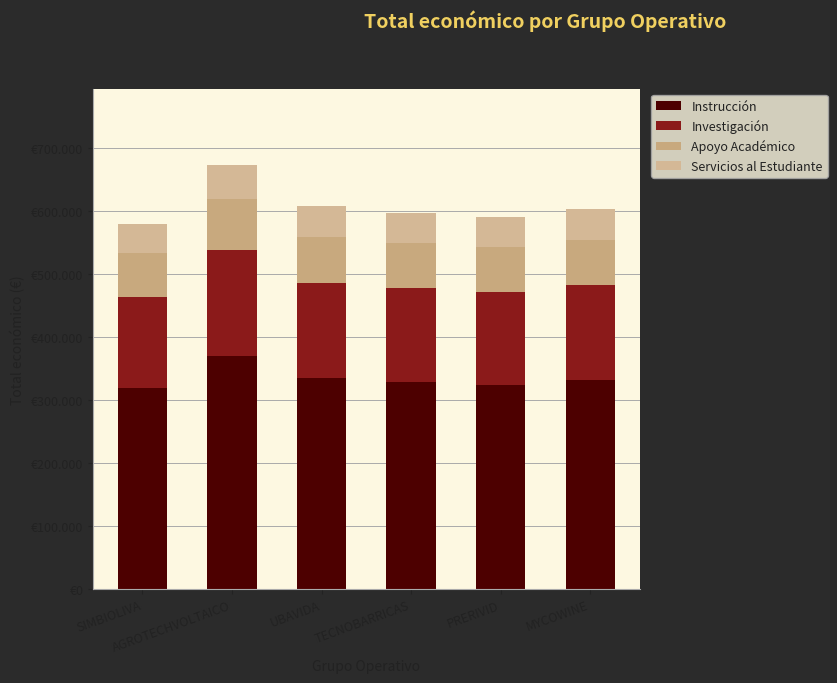

Are the bars grouped side by side (vs. stacked)?

No